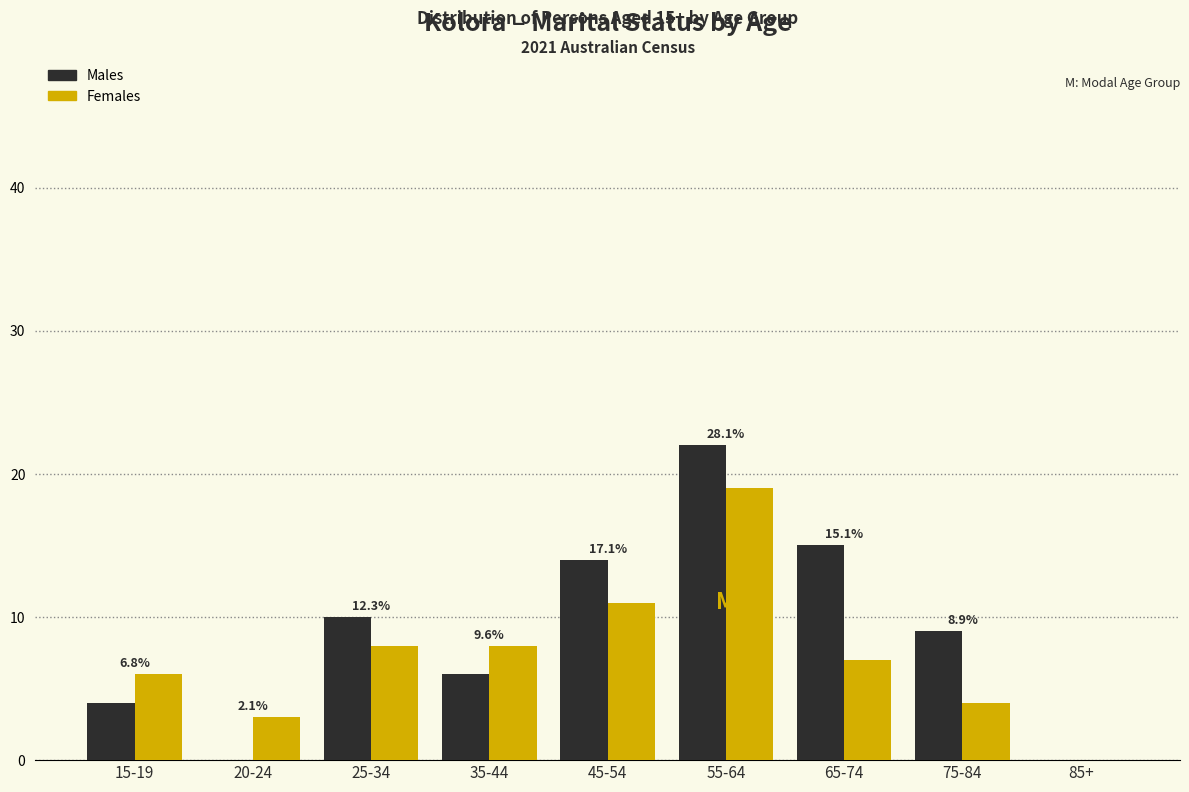

Reading left to right, what are all the values shown in this chart?

Males: 15-19=4	20-24=0	25-34=10	35-44=6	45-54=14	55-64=22	65-74=15	75-84=9	85+=0
Females: 15-19=6	20-24=3	25-34=8	35-44=8	45-54=11	55-64=19	65-74=7	75-84=4	85+=0